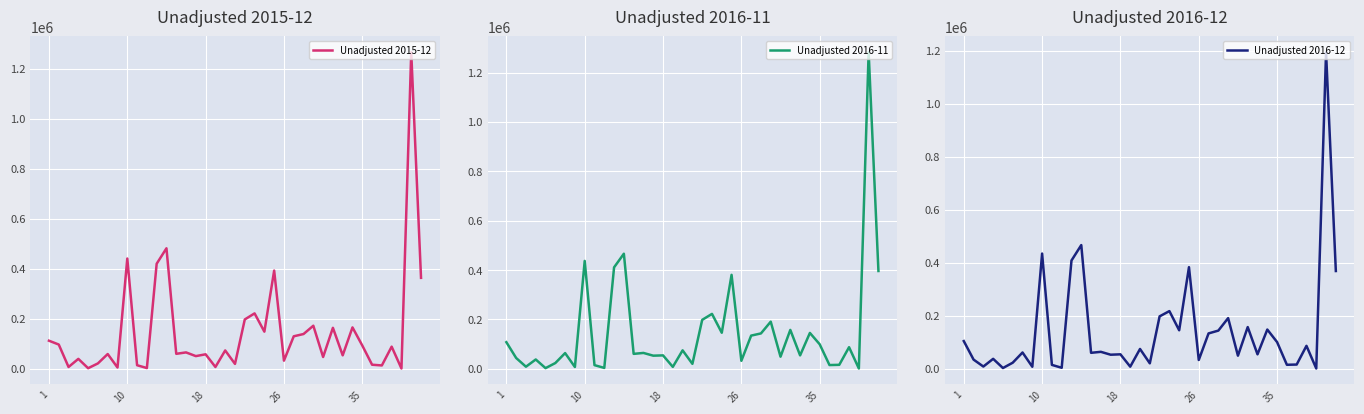

What is the sum of the Unadjusted 2016-11 values at 30 and 23?

435205